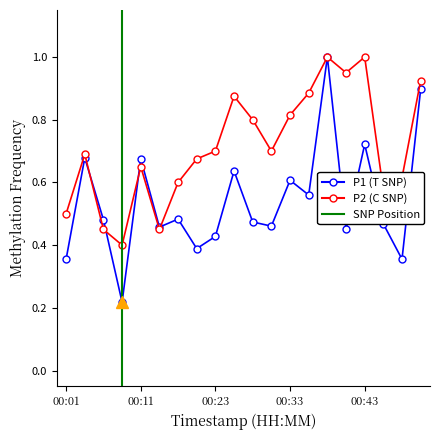

What is the difference between the maximum and second lowest values in the P2 series?

0.6